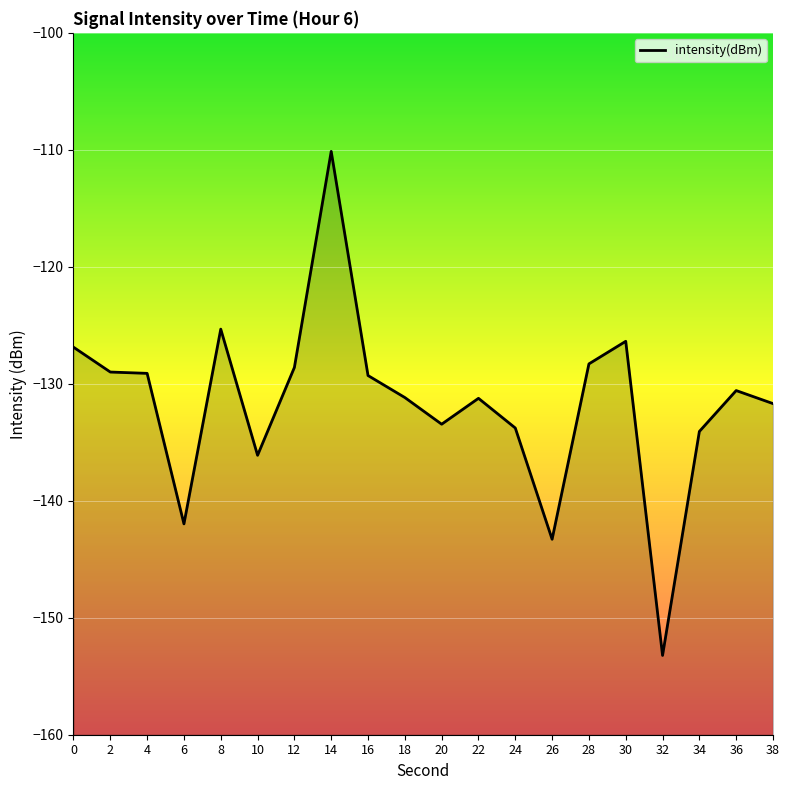

Count the number of values greater than -130.

9